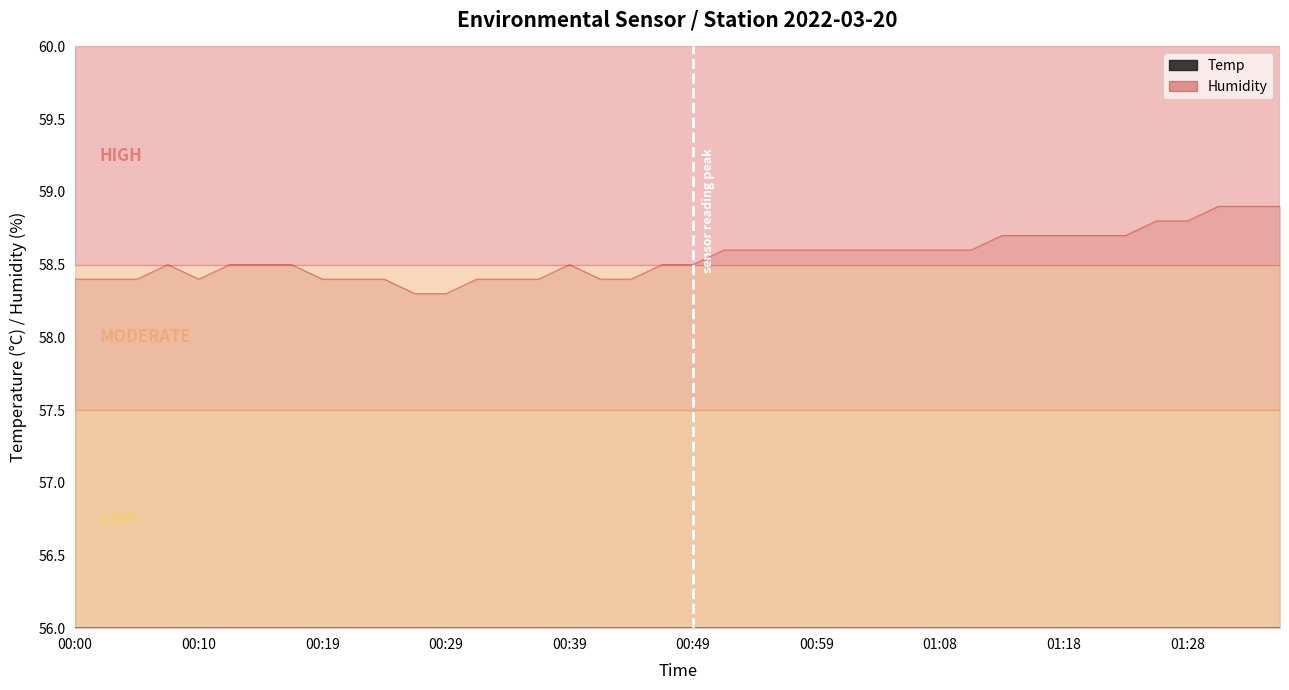

Does the chart have visible grid lines?

No